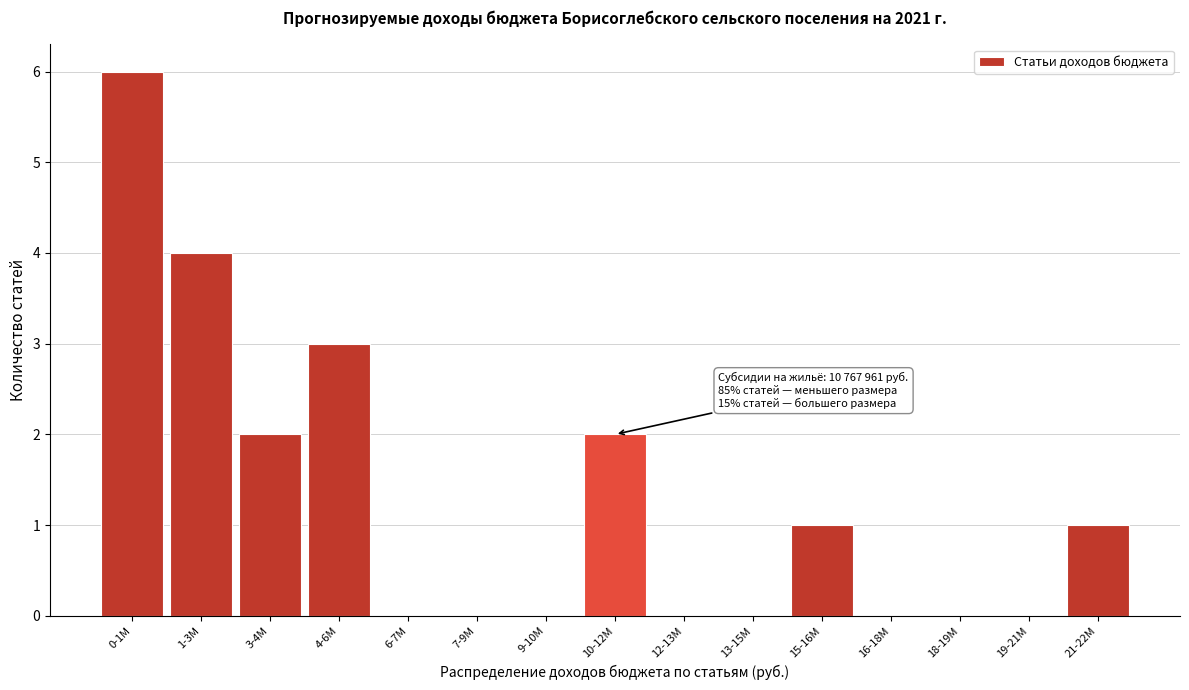

Reading left to right, what are all the values shown in this chart?

0-1М=6	1-3М=4	3-4М=2	4-6М=3	6-7М=0	7-9М=0	9-10М=0	10-12М=2	12-13М=0	13-15М=0	15-16М=1	16-18М=0	18-19М=0	19-21М=0	21-22М=1